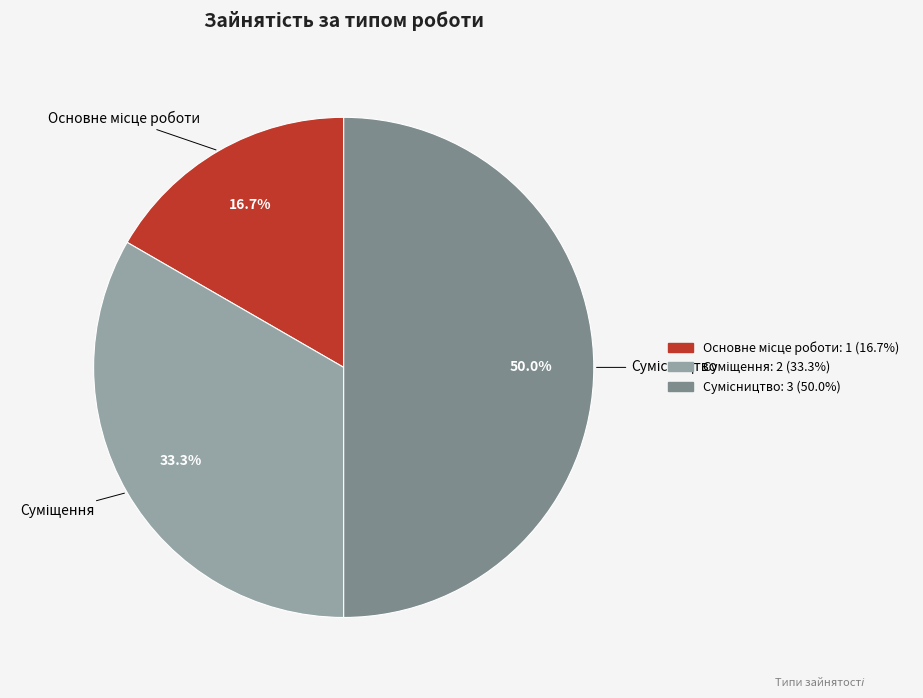

Count the number of slices in the pie.

3